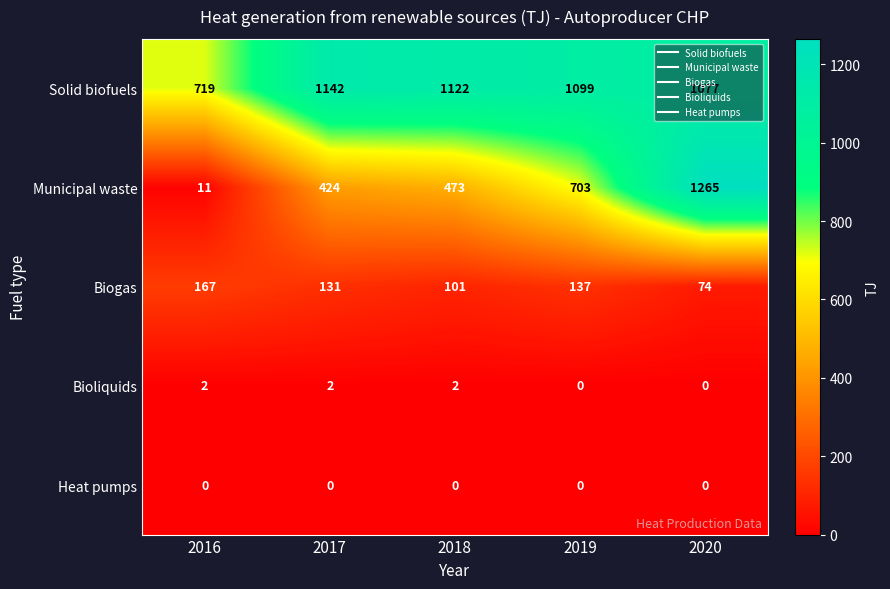

What is the sum of all Solid biofuels values?

5159